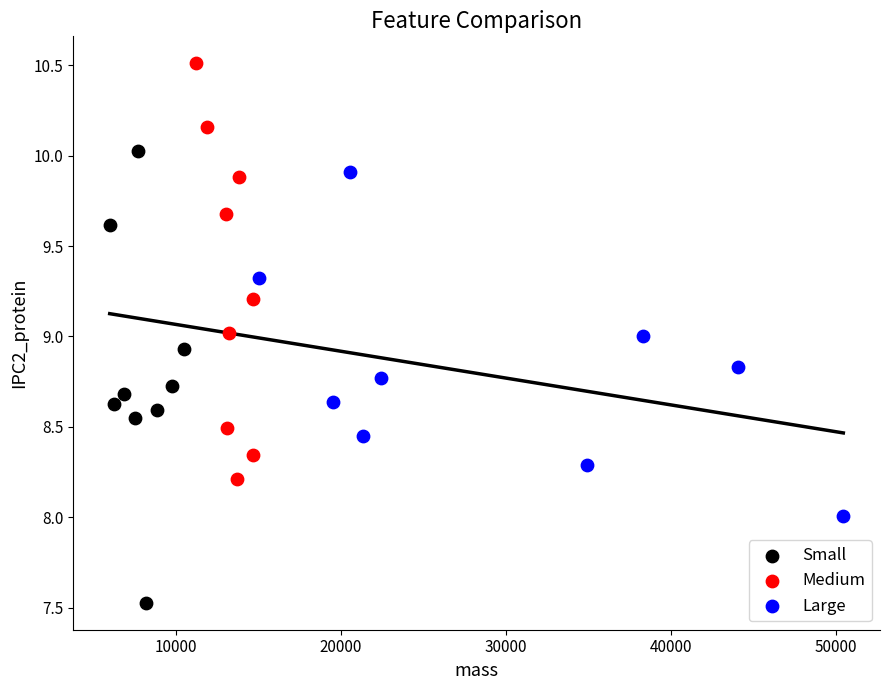

Which series has the largest Y range (max minus min)?

Small